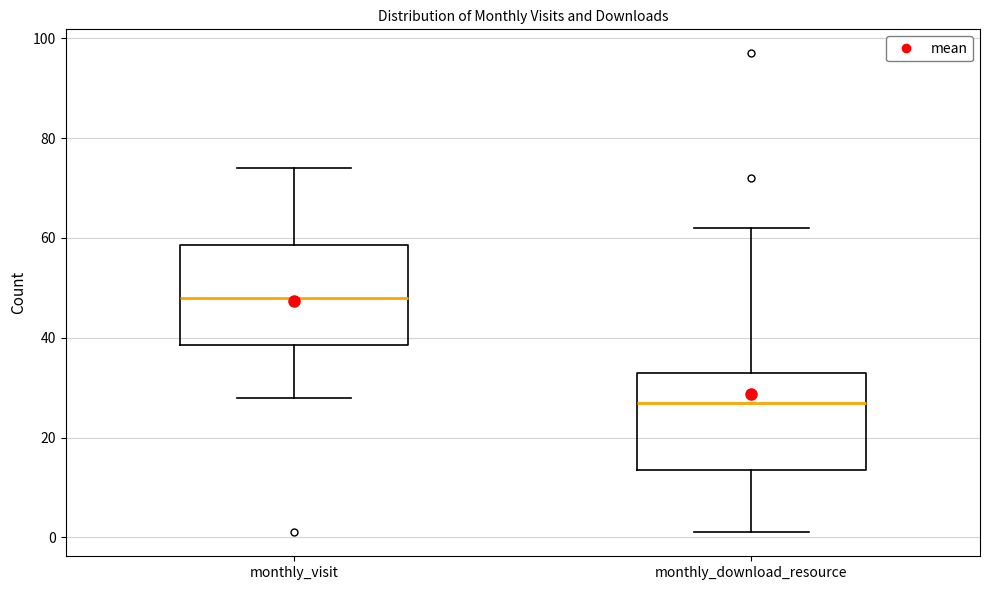

Where is the upper edge of the box for monthly_download_resource on the y-axis? The values are not printed on the chart, so give them approximately, as read against the axis.

34